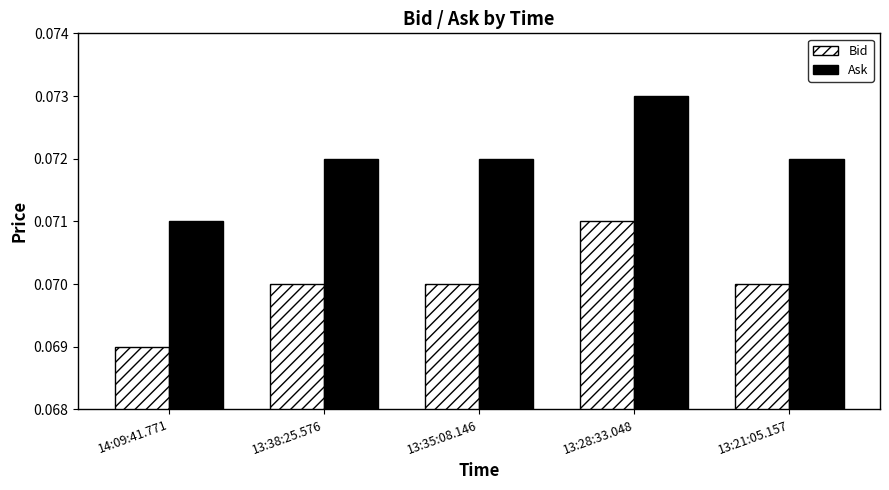

What is the sum of all Ask values?

0.4